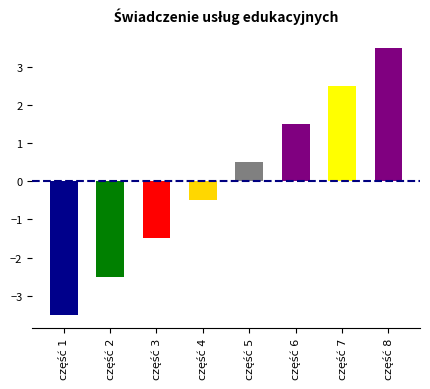

What is the value of the 7th bar from the left?

2.5